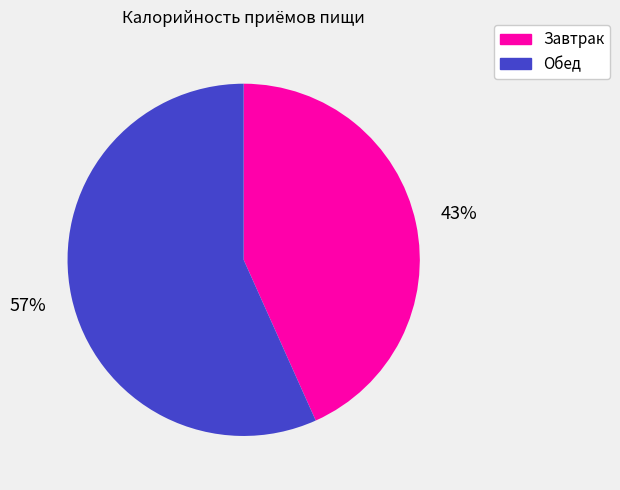

Rank the categories by value from lowest to highest.

Завтрак, Обед